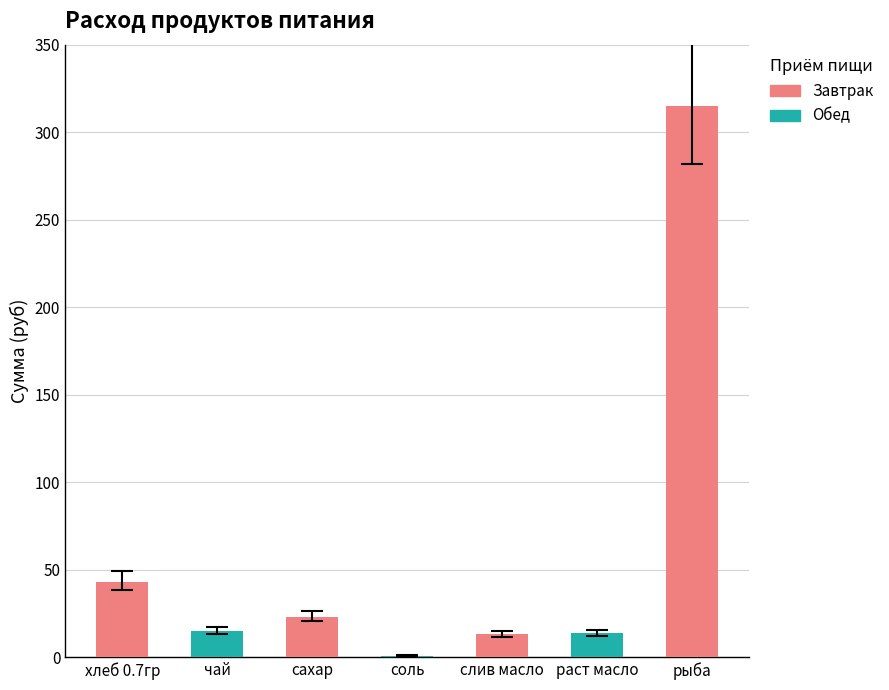

Count the number of values greater than 13.

6